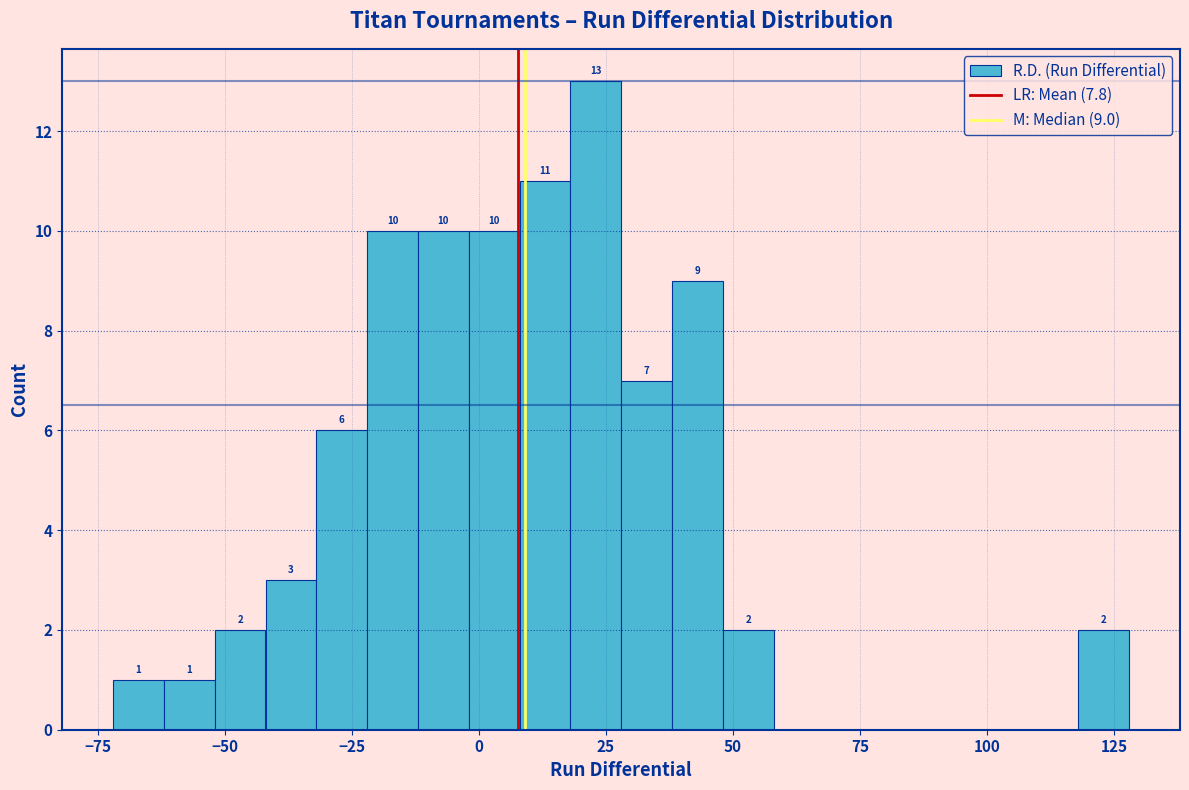

Around what value on the x-axis is the tallest bar? Give the approximate position of its centre, as read against the axis.

25